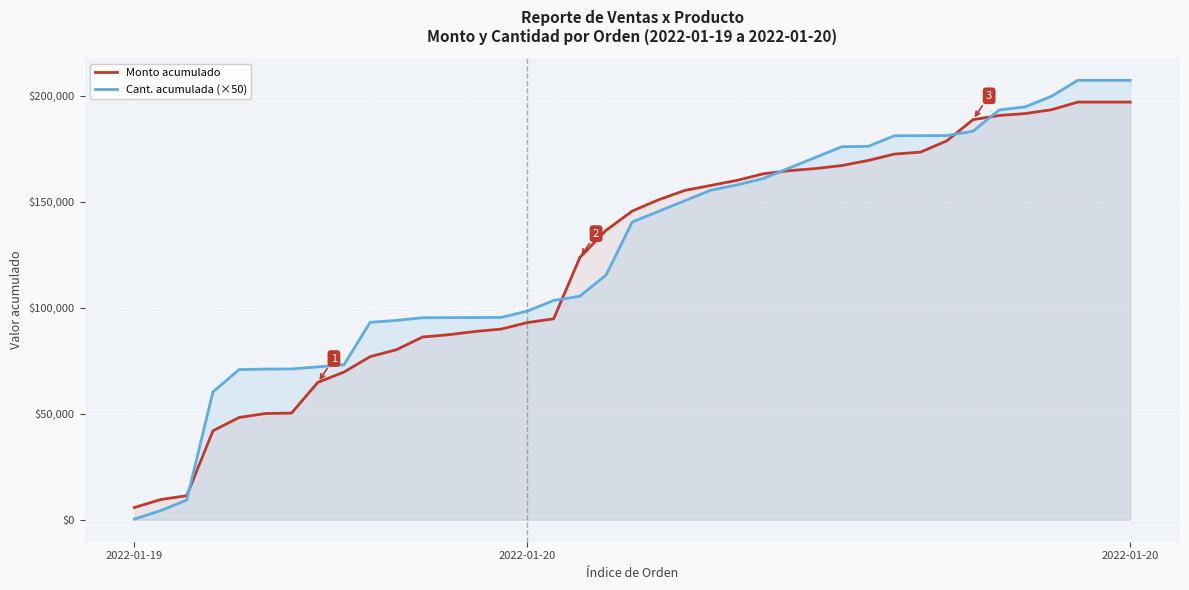

Which series has the largest range (max minus min)?

Cant. acumulada (×50)